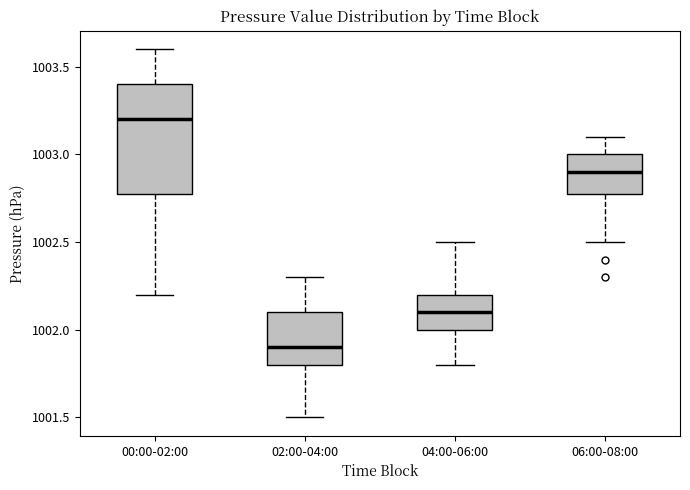

Reading left to right, read every box against the y-axis: the position of its median line, the range the box covers, and the ends of its whiskers. The values are not printed on the chart, so give them approximately, as read against the axis.

00:00-02:00: median 1003.2, box 1002.8 to 1003.4, whiskers 1002.2 to 1003.6
02:00-04:00: median 1001.9, box 1001.8 to 1002.1, whiskers 1001.5 to 1002.3
04:00-06:00: median 1002.1, box 1002.0 to 1002.2, whiskers 1001.8 to 1002.5
06:00-08:00: median 1002.9, box 1002.8 to 1003.0, whiskers 1002.5 to 1003.1